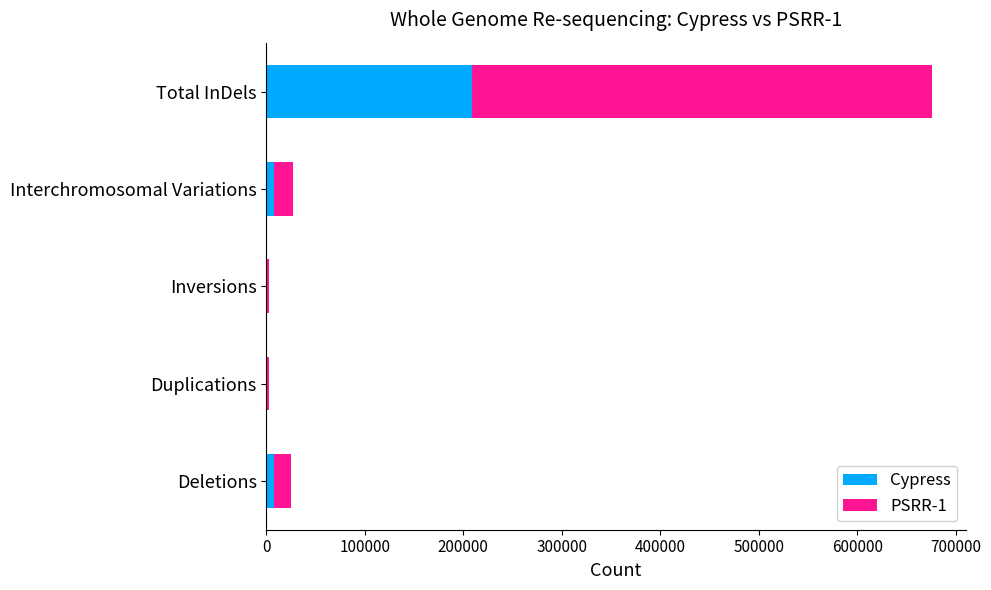

Count the number of categories in the chart.

5